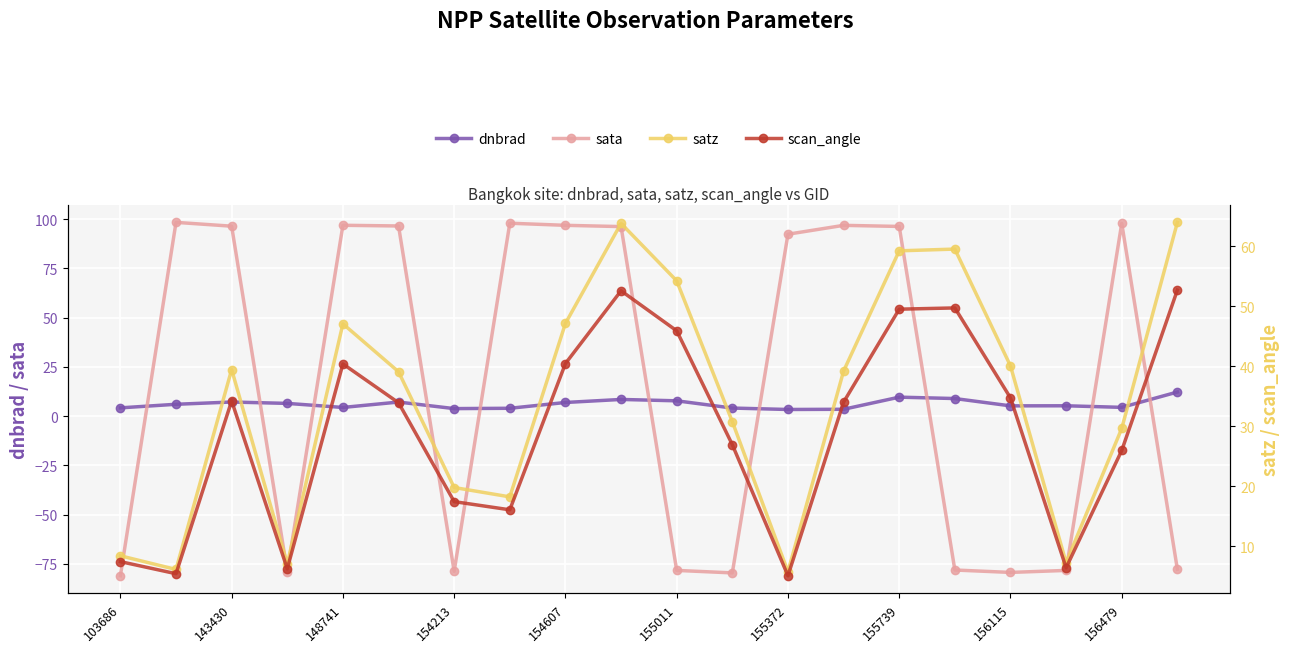

Reading left to right, what are all the values shown in this chart?

dnbrad: 4.2	6.0	7.2	6.5	4.4	7.2	3.8	4.0	6.9	8.5	7.8	4.1	3.4	3.5	9.6	8.9	5.2	5.3	4.5	12.2
sata: -81.0	98.4	96.5	-79.0	96.9	96.6	-78.8	98.0	96.9	96.3	-78.3	-79.6	92.4	96.9	96.3	-78.1	-79.4	-78.3	97.9	-77.8
satz: 8.4	6.1	39.5	7.1	47.1	39.1	19.8	18.2	47.2	63.8	54.3	30.8	5.8	39.2	59.3	59.6	40.1	7.3	29.7	64.0
scan_angle: 7.4	5.4	34.2	6.2	40.4	33.9	17.4	16.1	40.5	52.6	45.9	26.9	5.1	34.0	49.5	49.7	34.7	6.4	26.0	52.7